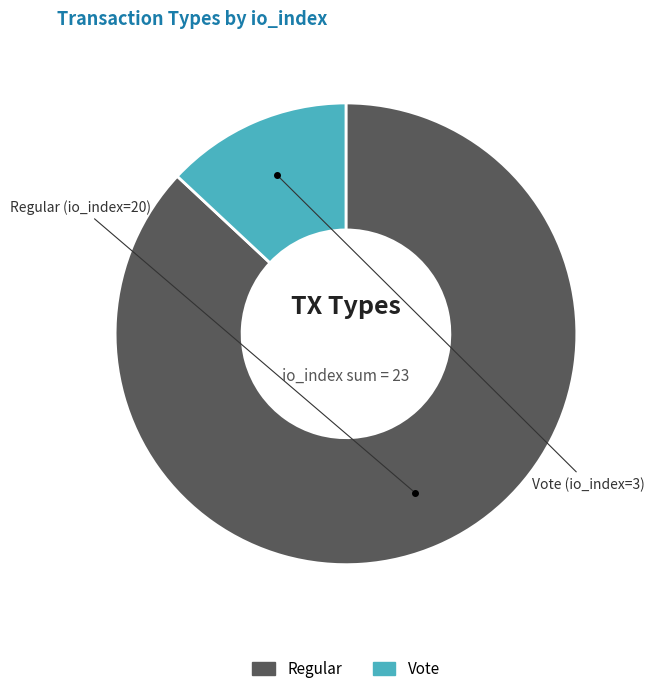

Is there a majority slice in this chart?

Yes